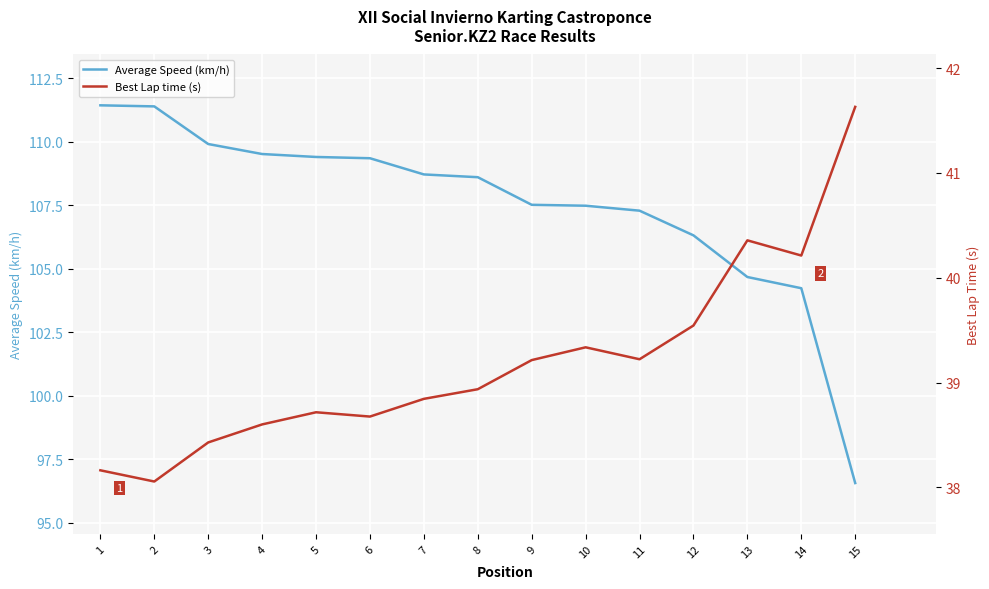

Reading left to right, list all the values displayed in this chart.

Average Speed (km/h): 1=111.4	2=111.4	3=109.9	4=109.5	5=109.4	6=109.4	7=108.7	8=108.6	9=107.5	10=107.5	11=107.3	12=106.3	13=104.7	14=104.2	15=96.6
Best Lap time (s): 1=38.2	2=38.1	3=38.4	4=38.6	5=38.7	6=38.7	7=38.8	8=38.9	9=39.2	10=39.3	11=39.2	12=39.5	13=40.4	14=40.2	15=41.6